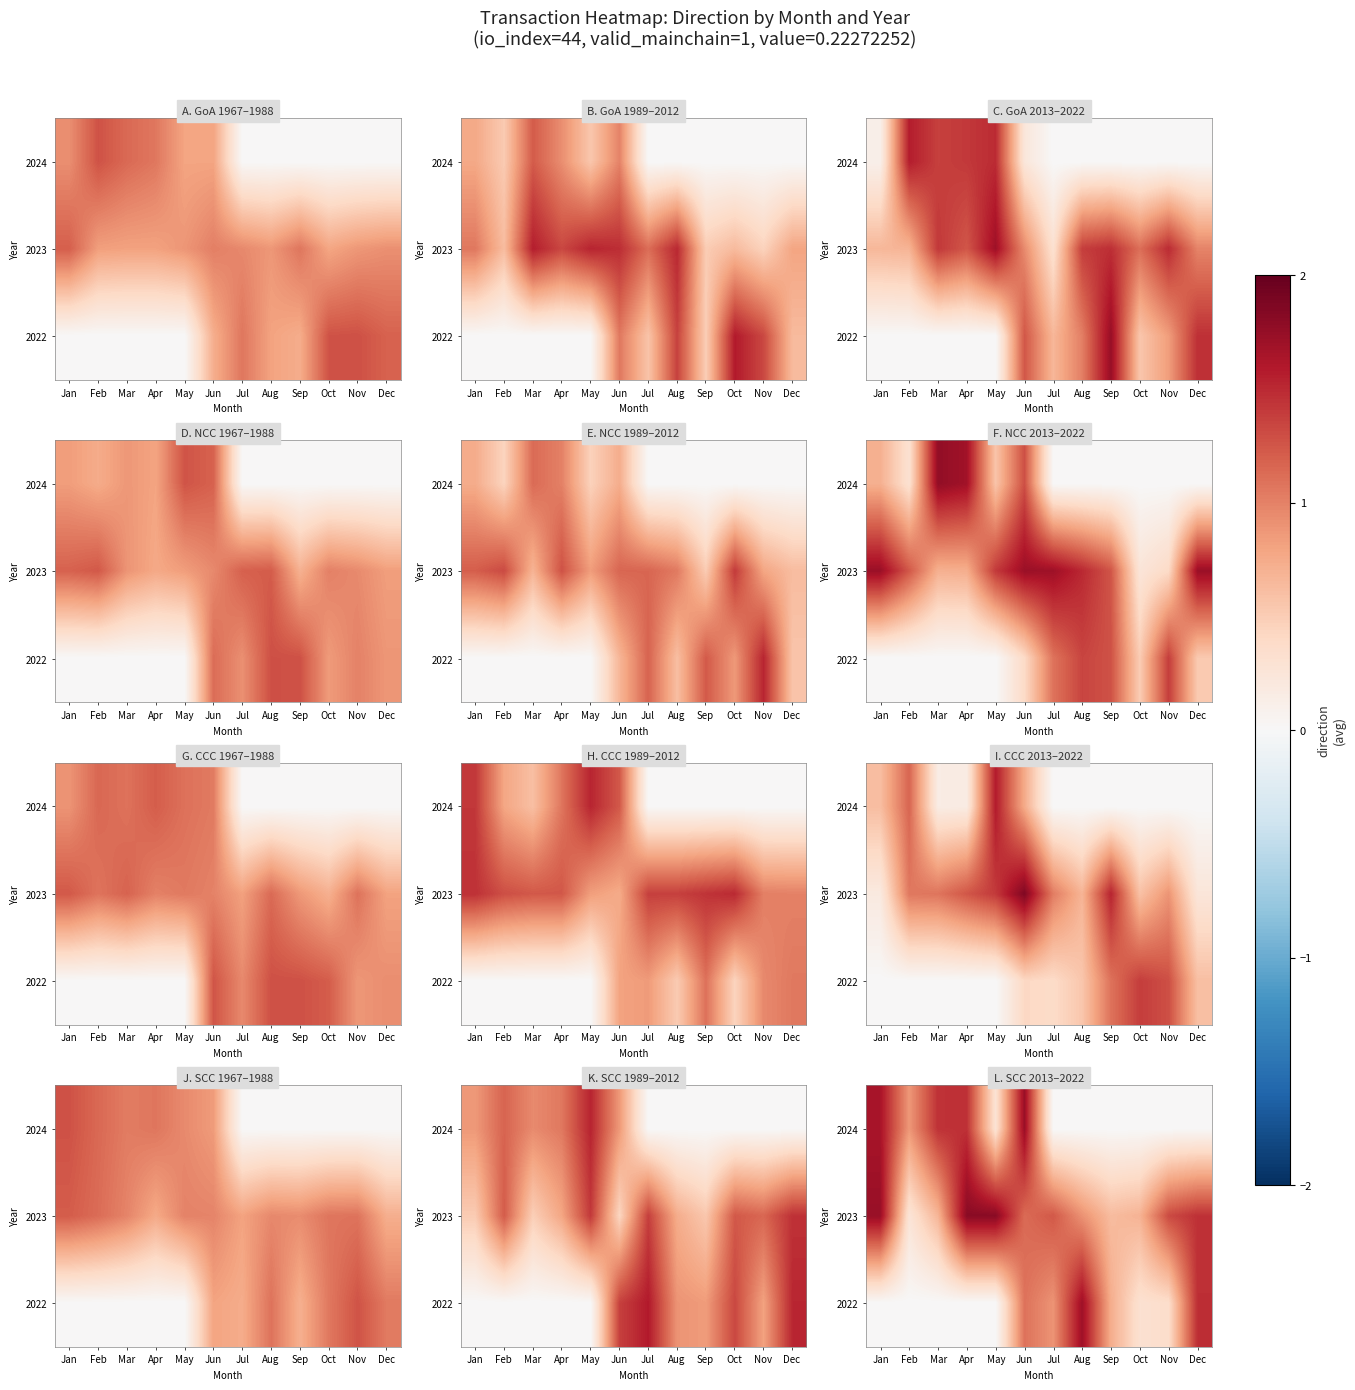

Between Oct and Sep, which is larger?

Oct